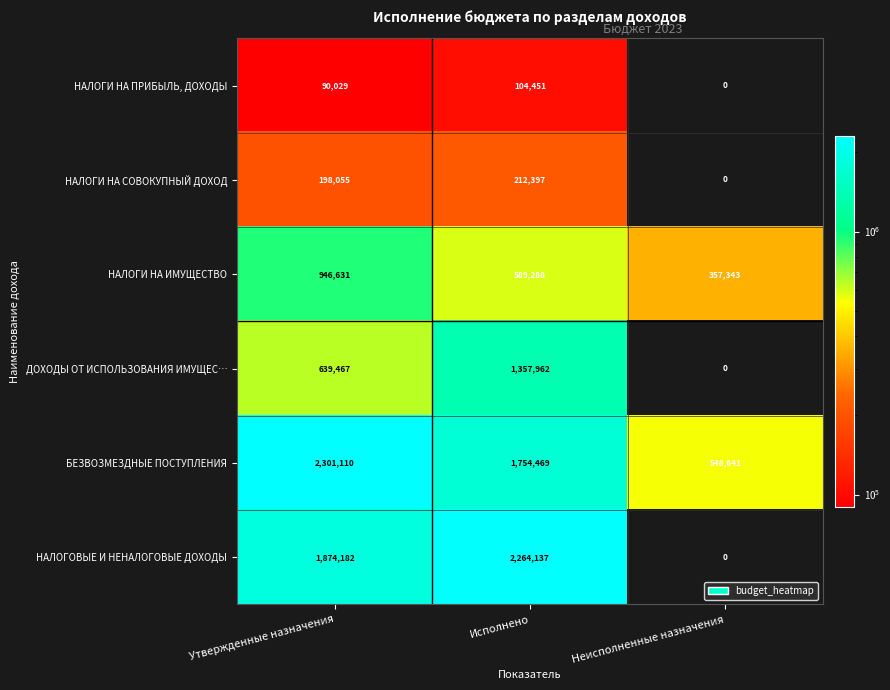

Reading left to right, list all the values displayed in this chart.

НАЛОГИ НА ПРИБЫЛЬ, ДОХОДЫ: 90029	104451	0
НАЛОГИ НА СОВОКУПНЫЙ ДОХОД: 198055	212397	0
НАЛОГИ НА ИМУЩЕСТВО: 946631	589288	357343
ДОХОДЫ ОТ ИСПОЛЬЗОВАНИЯ ИМУЩЕС…: 639467	1357962	0
БЕЗВОЗМЕЗДНЫЕ ПОСТУПЛЕНИЯ: 2301110	1754469	546641
НАЛОГОВЫЕ И НЕНАЛОГОВЫЕ ДОХОДЫ: 1874182	2264137	0